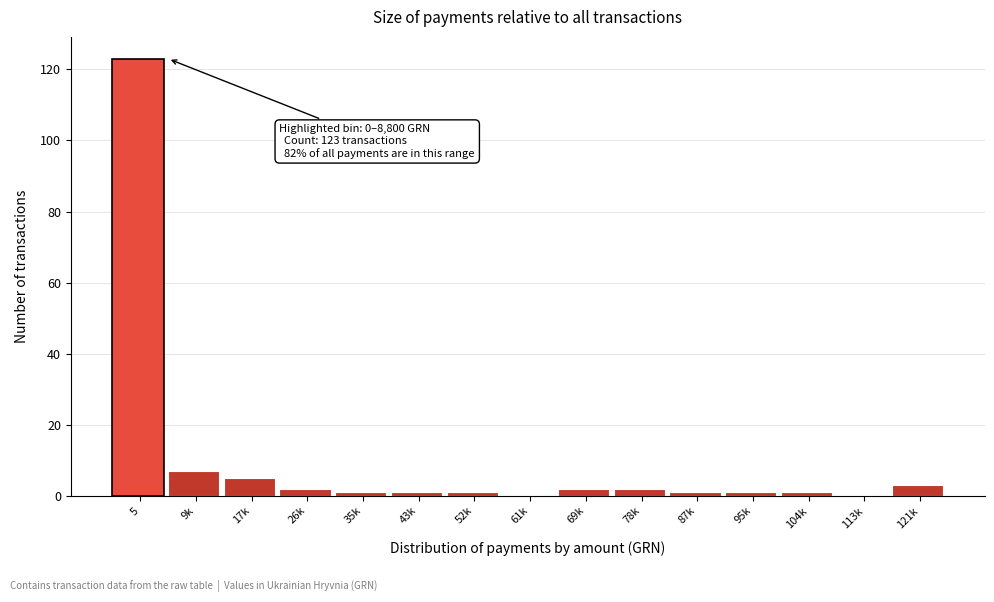

Reading right to left, extract all data points from this chart.

121k=3	113k=0	104k=1	95k=1	87k=1	78k=2	69k=2	61k=0	52k=1	43k=1	35k=1	26k=2	17k=5	9k=7	5=123